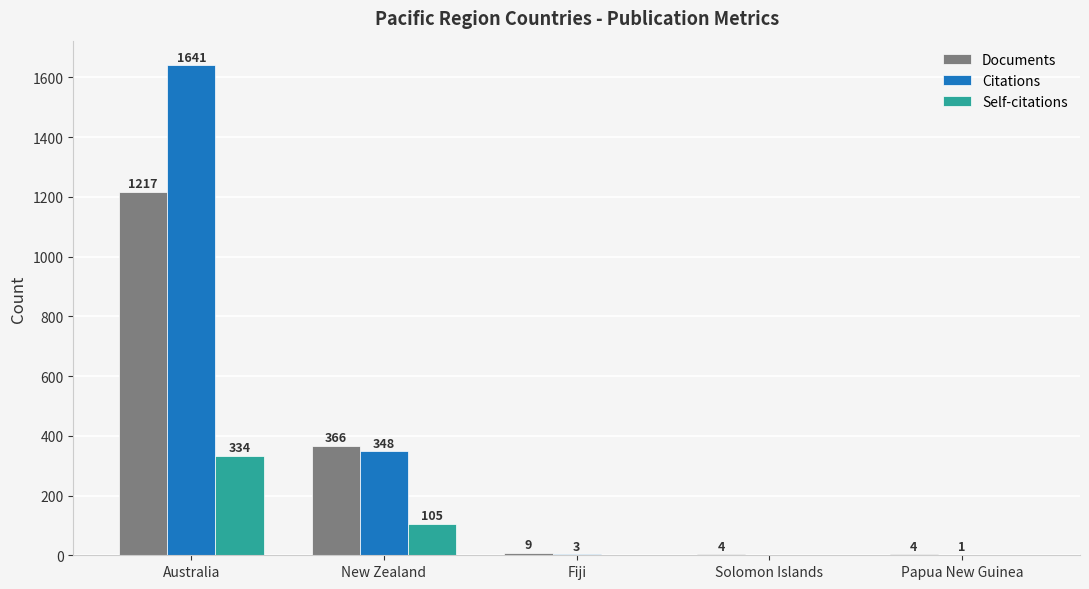

What are all the series names shown in the legend?

Documents, Citations, Self-citations